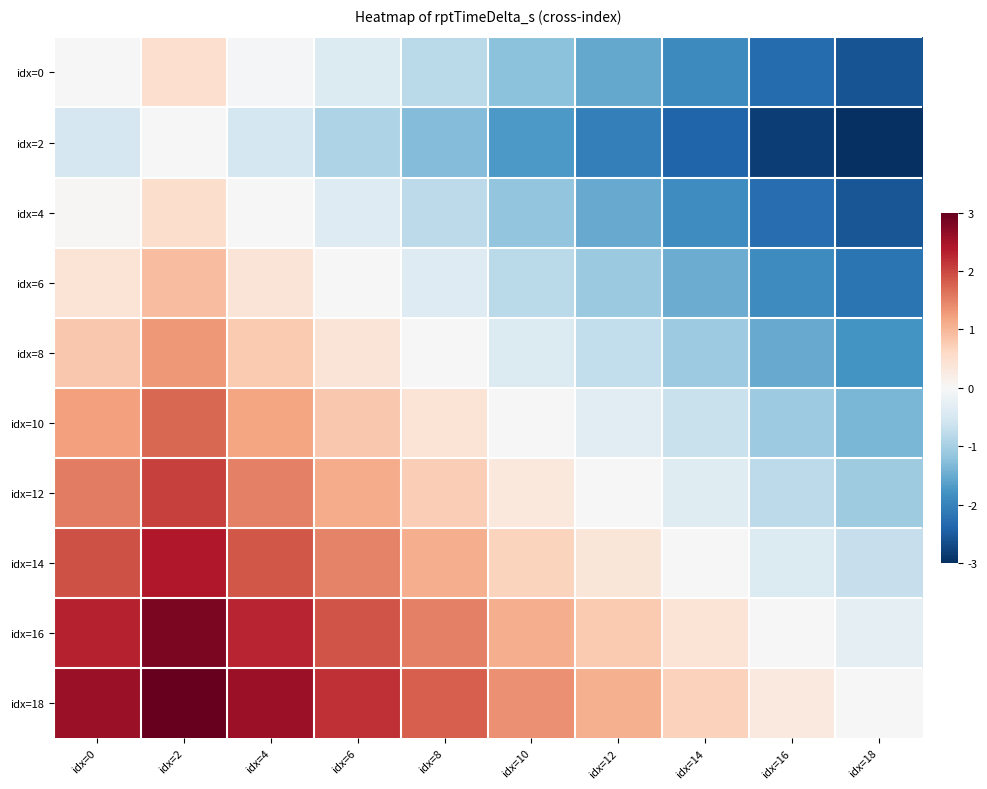

Which series has the largest total across all categories?

idx=18